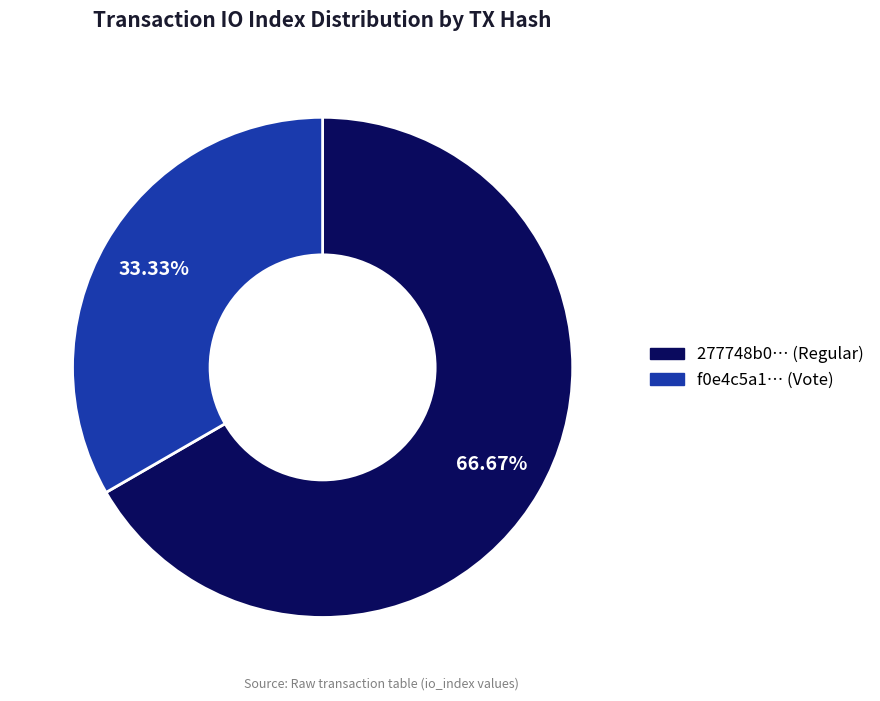

How many segments does this pie chart have?

2